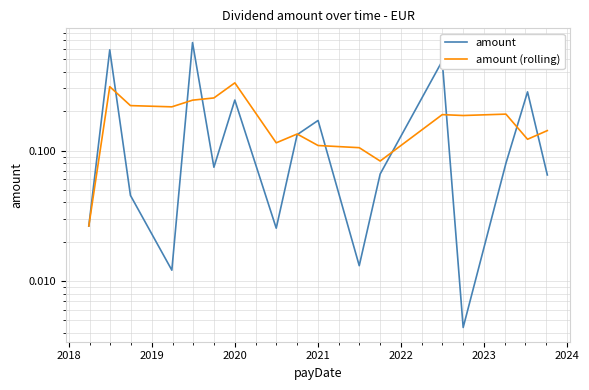

List the series in order of their overall mean, lowest first.

amount (rolling), amount